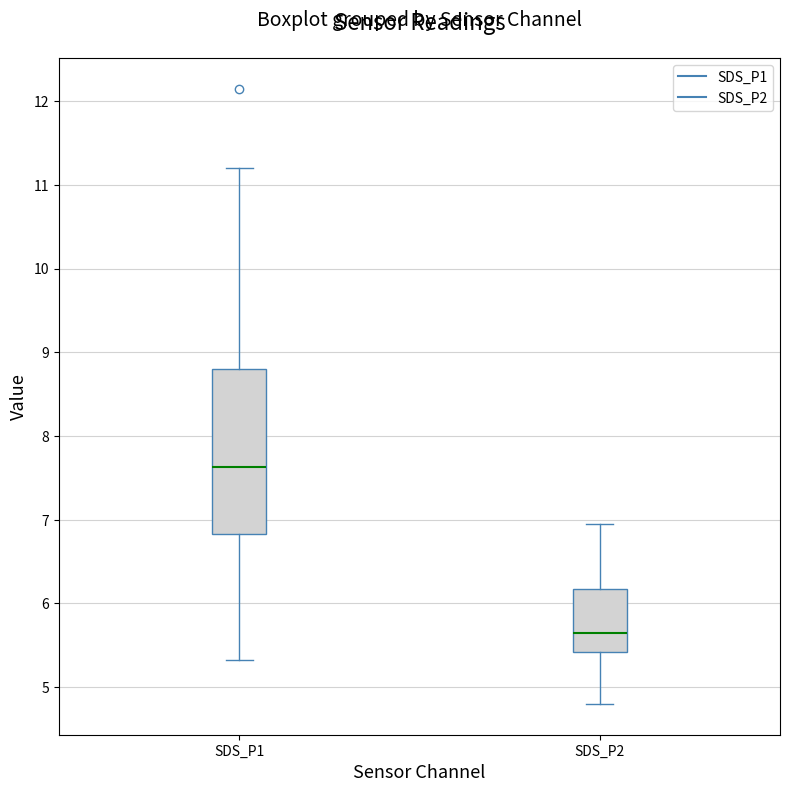

Reading left to right, read every box against the y-axis: the position of its median line, the range the box covers, and the ends of its whiskers. The values are not printed on the chart, so give them approximately, as read against the axis.

SDS_P1: median 7.6, box 6.8 to 8.8, whiskers 5.3 to 11.2
SDS_P2: median 5.7, box 5.4 to 6.2, whiskers 4.8 to 7.0